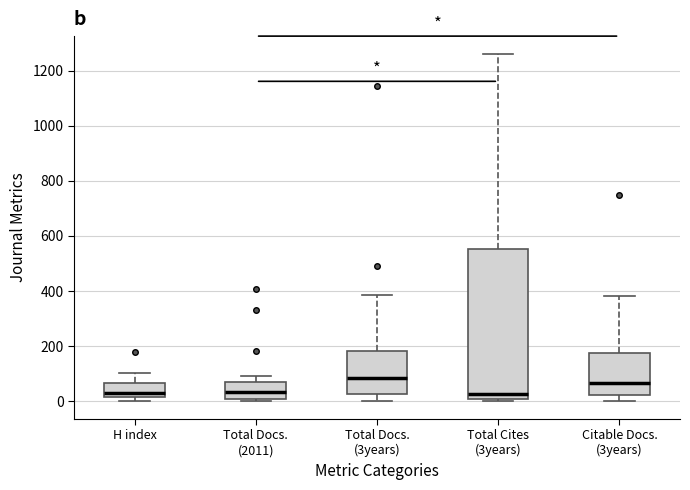

Which box is the tallest, from its lower edge to its upper edge?

Total Cites (3years)